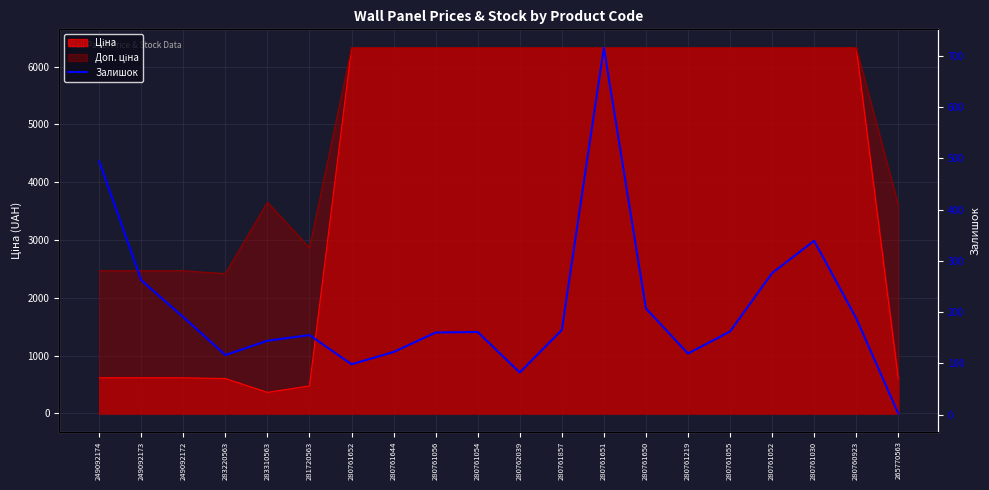

Which category has the lowest value across all series?

265770563